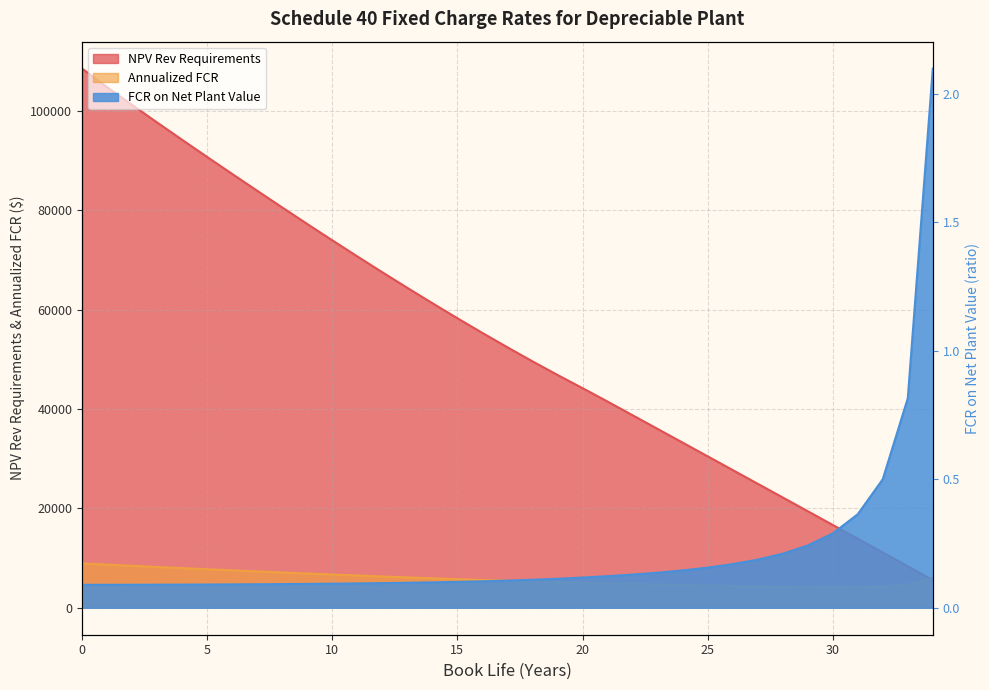

Reading right to left, list all the values displayed in this chart.

NPV Rev Requirements: 34=5572.3	33=8352.8	32=11130.0	31=13904.0	30=16675.1	29=19443.5	28=22209.4	27=24972.9	26=27734.3	25=30493.6	24=33251.1	23=36006.8	22=38760.9	21=41513.4	20=44215.9	19=46870.4	18=49610.6	17=52430.2	16=55323.9	15=58286.2	14=61312.4	13=64397.9	12=67538.6	11=70730.5	10=73970.1	9=77253.9	8=80578.9	7=83942.1	6=87329.4	5=90746.2	4=94197.5	3=97685.1	2=101215.5	1=104794.3	0=108539.0
Annualized FCR: 34=5995.8	33=4658.3	32=4287.7	31=4160.6	30=4132.5	29=4155.0	28=4207.6	27=4279.9	26=4366.1	25=4462.8	24=4567.7	23=4679.4	22=4796.7	21=4919.1	20=5040.2	19=5160.6	18=5294.5	17=5440.1	16=5596.0	15=5761.0	14=5934.1	13=6114.6	12=6301.9	11=6495.2	10=6694.2	9=6898.4	8=7107.5	7=7321.1	6=7538.0	5=7758.5	4=7983.1	3=8211.9	2=8445.4	1=8684.0	0=8937.3
FCR on Net Plant Value: 34=2.1	33=0.8	32=0.5	31=0.4	30=0.3	29=0.2	28=0.2	27=0.2	26=0.2	25=0.2	24=0.1	23=0.1	22=0.1	21=0.1	20=0.1	19=0.1	18=0.1	17=0.1	16=0.1	15=0.1	14=0.1	13=0.1	12=0.1	11=0.1	10=0.1	9=0.1	8=0.1	7=0.1	6=0.1	5=0.1	4=0.1	3=0.1	2=0.1	1=0.1	0=0.1